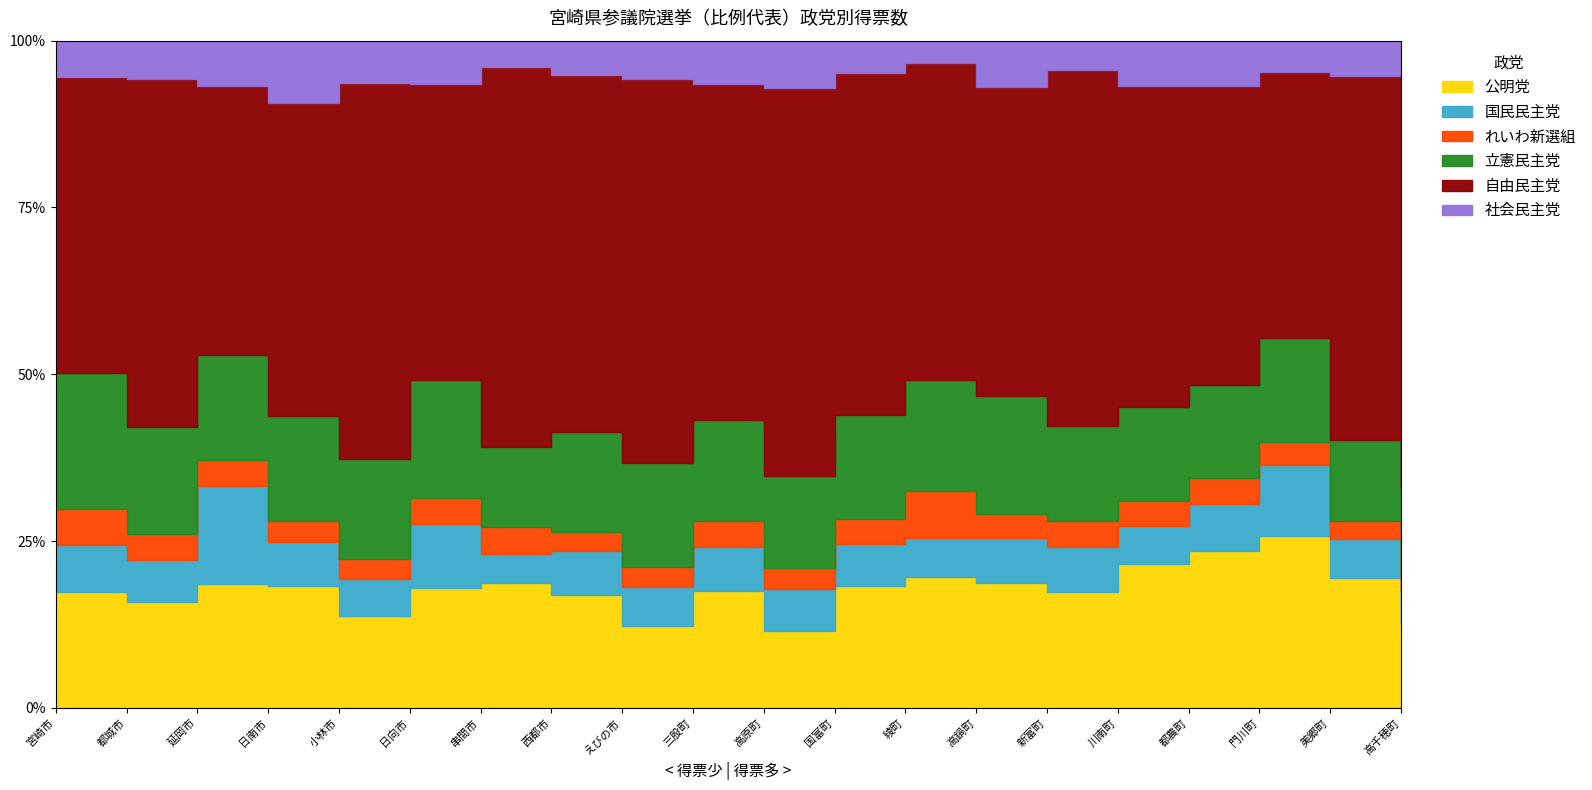

Reading left to right, list all the values displayed in this chart.

公明党: 19008.6	7249.0	7049.7	2935.1	1819.3	3147.0	1156.1	1517.1	798.0	1233.0	385.0	1166.0	492.0	1185.0	1035.1	1025.0	852.0	1318.0	556.2	709.6
国民民主党: 7687.0	2900.3	5600.3	1058.9	746.2	1681.3	274.2	580.9	375.9	459.8	209.7	403.0	147.3	426.2	399.4	276.8	253.9	544.0	165.0	273.3
れいわ新選組: 5759.8	1776.0	1462.9	508.8	387.6	681.1	247.8	257.7	194.1	277.0	107.0	234.0	175.0	229.0	227.8	179.0	143.9	182.0	76.7	129.8
立憲民主党: 22347.0	7272.9	6022.8	2528.6	1994.0	3115.4	744.1	1346.0	1014.2	1057.0	462.0	997.0	419.0	1120.0	854.0	667.4	503.0	797.9	345.0	745.0
自由民主党: 48284.1	23840.5	15356.3	7538.1	7459.3	7773.9	3529.7	4786.3	3725.6	3536.7	1948.8	3271.0	1191.3	2928.5	3173.8	2299.0	1621.7	2041.0	1555.1	3508.6
社会民主党: 5997.8	2619.0	2563.0	1494.0	835.0	1134.6	248.0	463.0	372.0	461.0	239.0	308.0	83.0	436.0	261.0	321.0	247.0	242.0	152.0	282.0